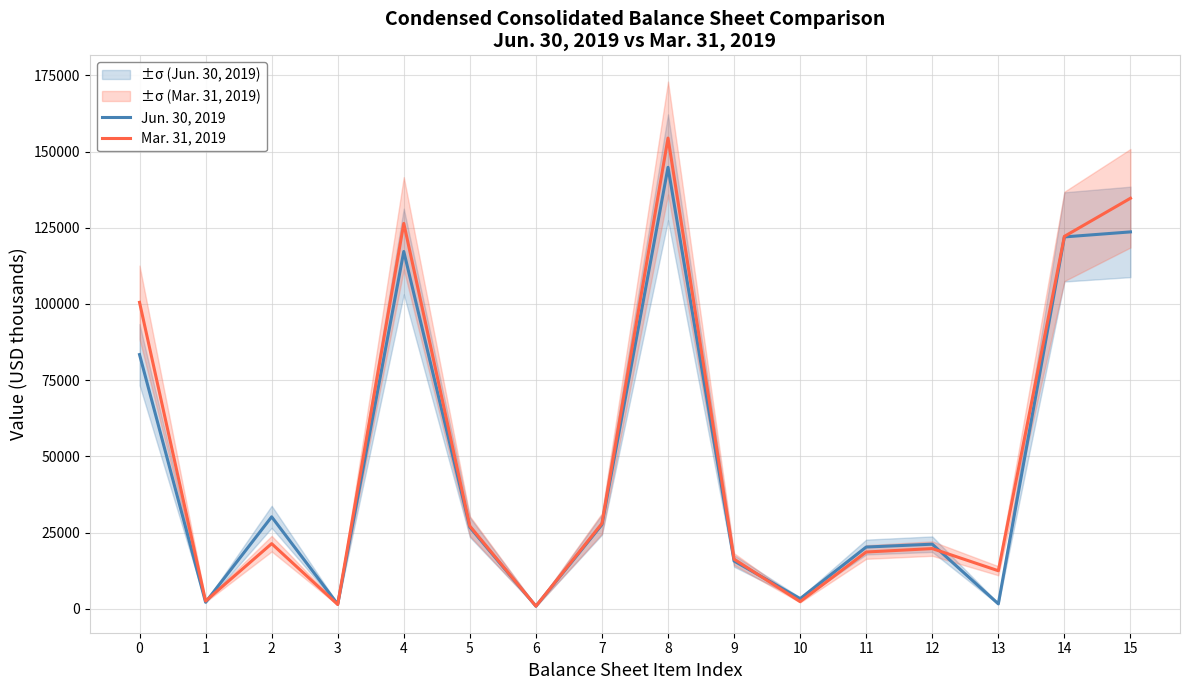

Reading left to right, list all the values displayed in this chart.

Jun. 30, 2019: 0=83398	1=2145	2=30168	3=1506	4=117217	5=26760	6=860	7=27620	8=144837	9=15689	10=3325	11=20255	12=21194	13=1617	14=121997	15=123643
Mar. 31, 2019: 0=100529	1=2542	2=21370	3=1408	4=126431	5=27136	6=860	7=27996	8=154427	9=16275	10=2351	11=18626	12=19747	13=12478	14=122172	15=134680